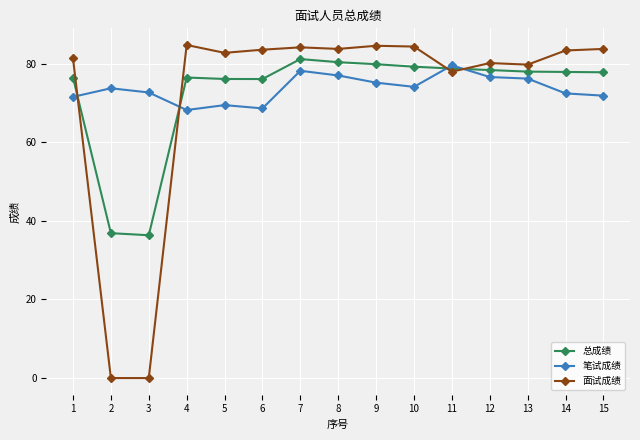

True or false: 面试成绩 has a value of 124.1 at 8.

False